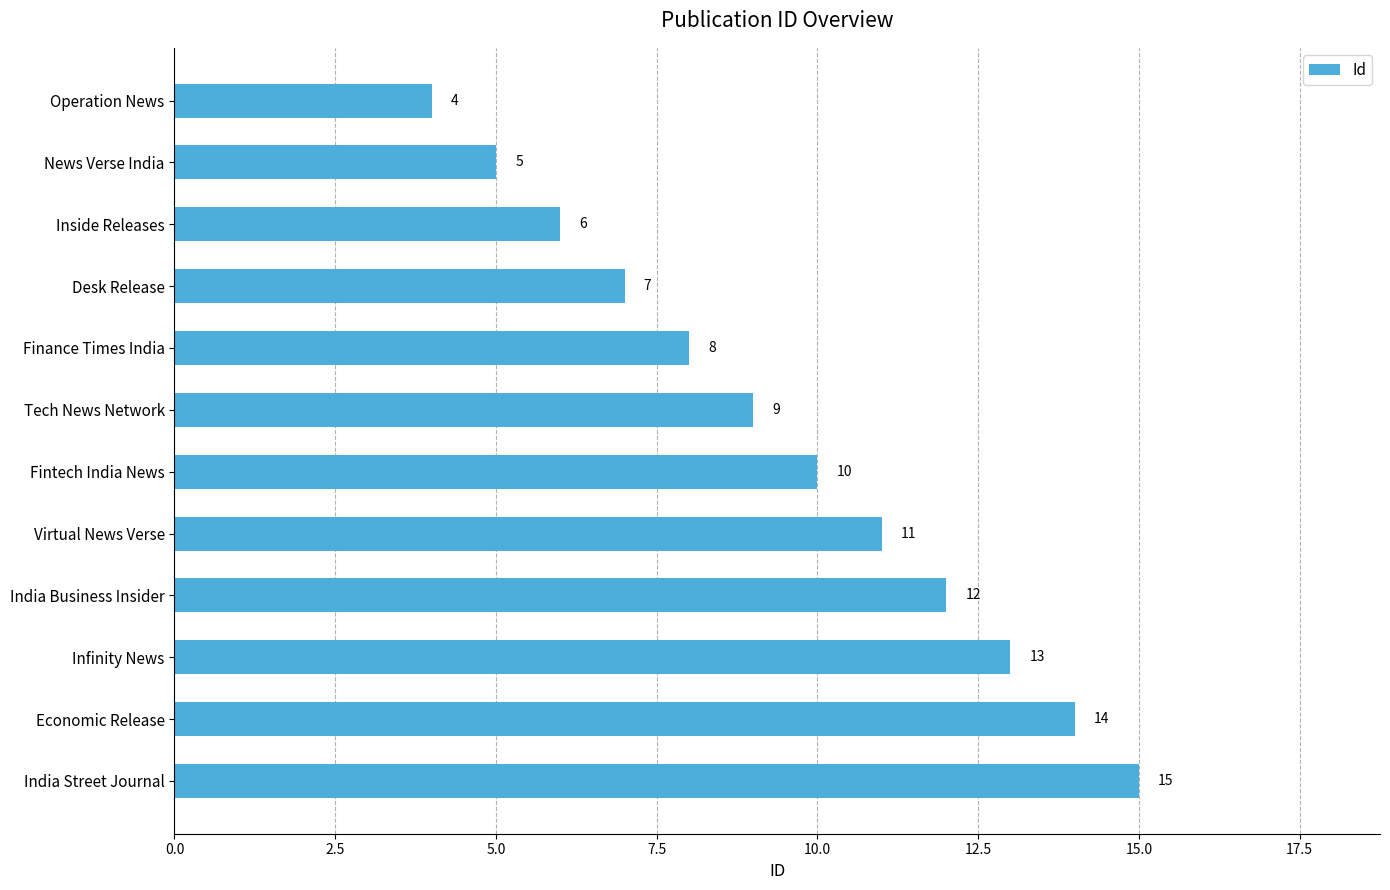

Does the chart contain any negative values?

No